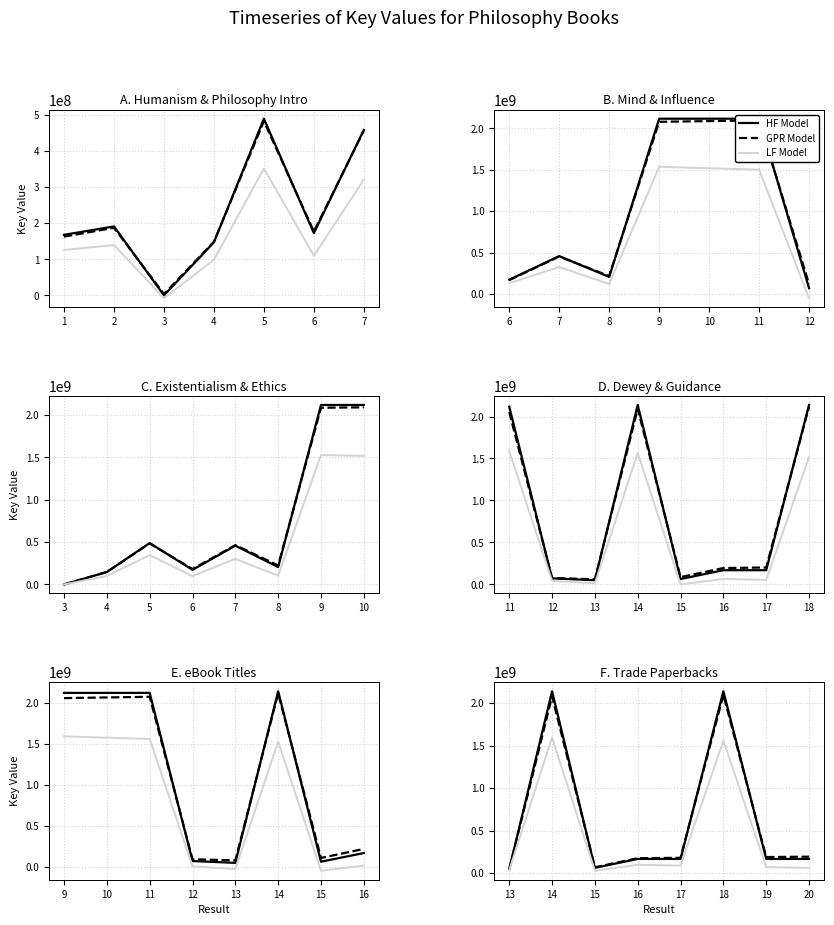

Which series has the largest range (max minus min)?

HF Model